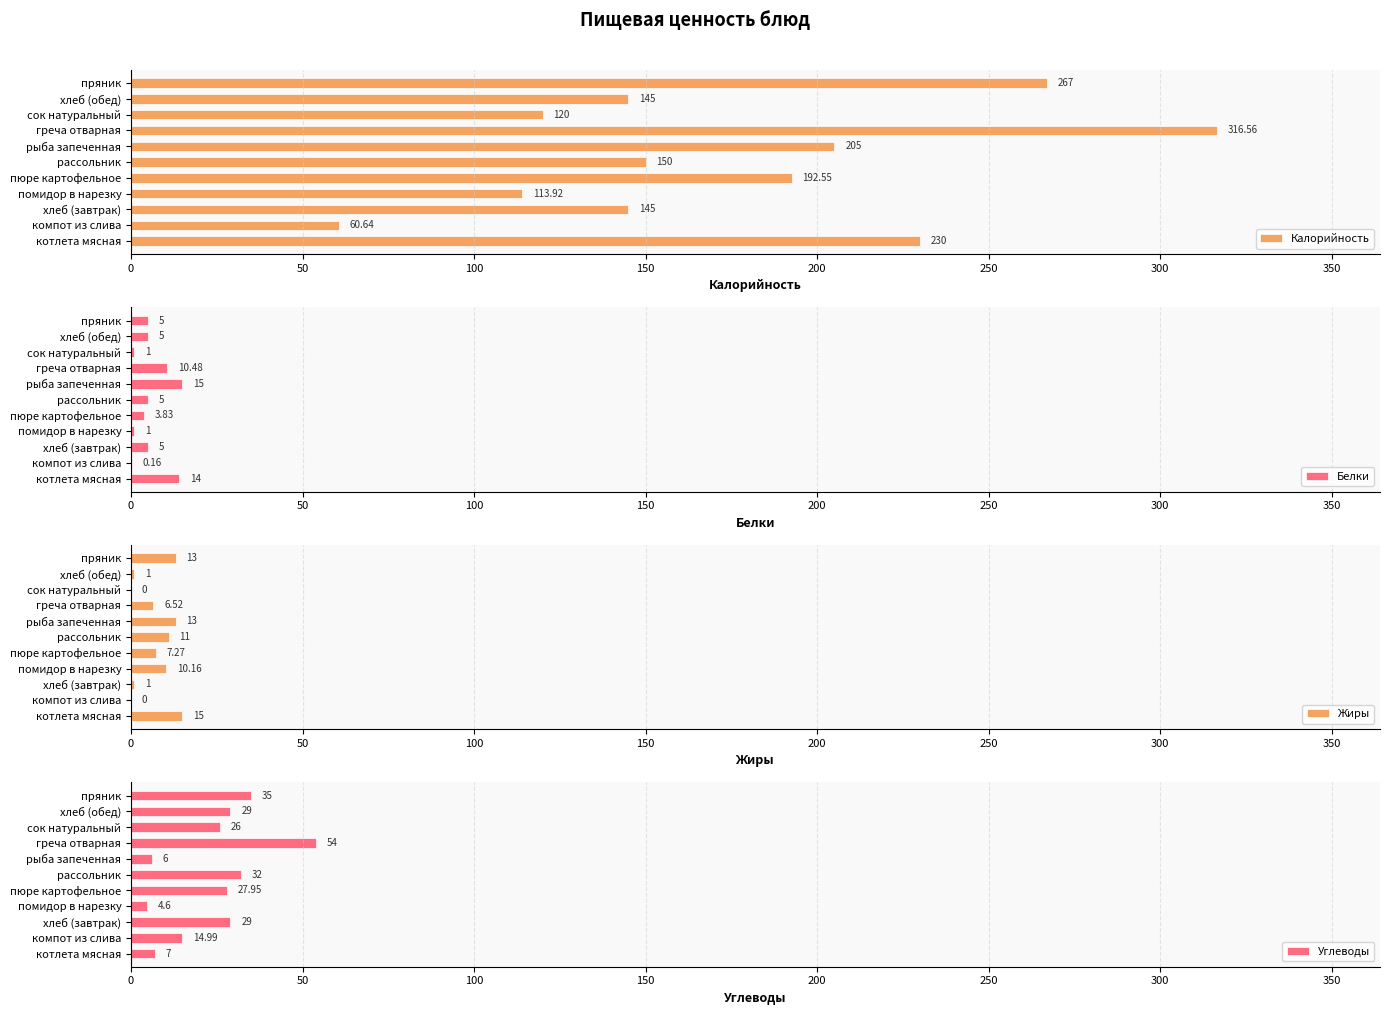

Does the chart contain stacked bars?

No